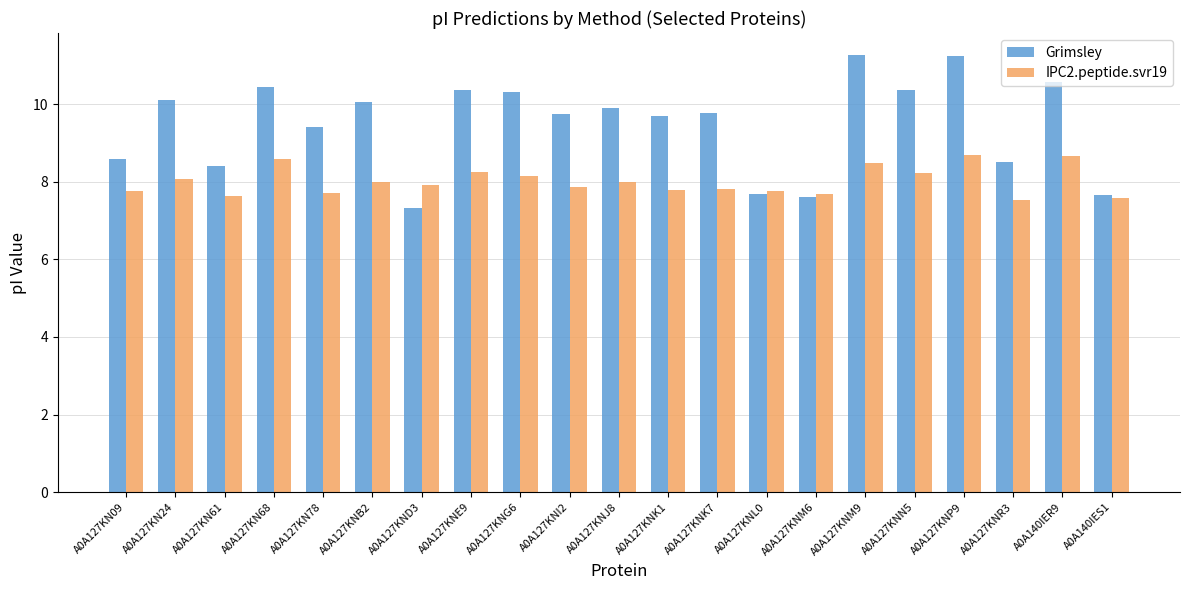

What is the maximum value shown in the chart?

11.3